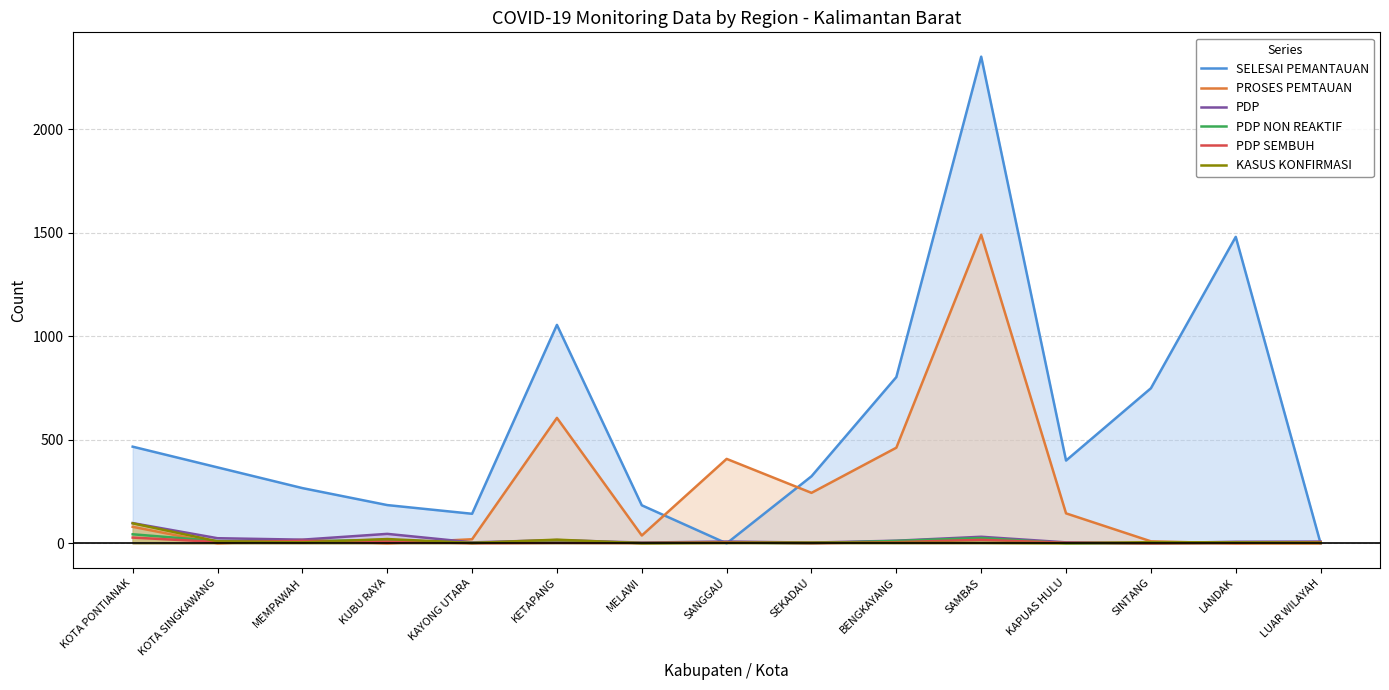

What is the difference between the highest and lowest values at MELAWI?

183